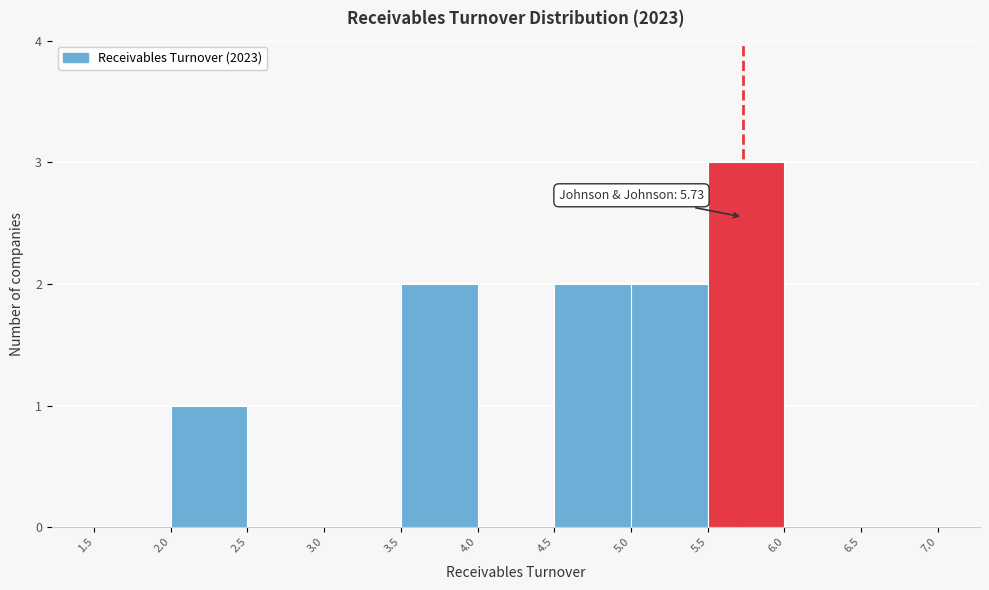

Over which range of the x-axis is the bar tallest?

5.5 to 6.0